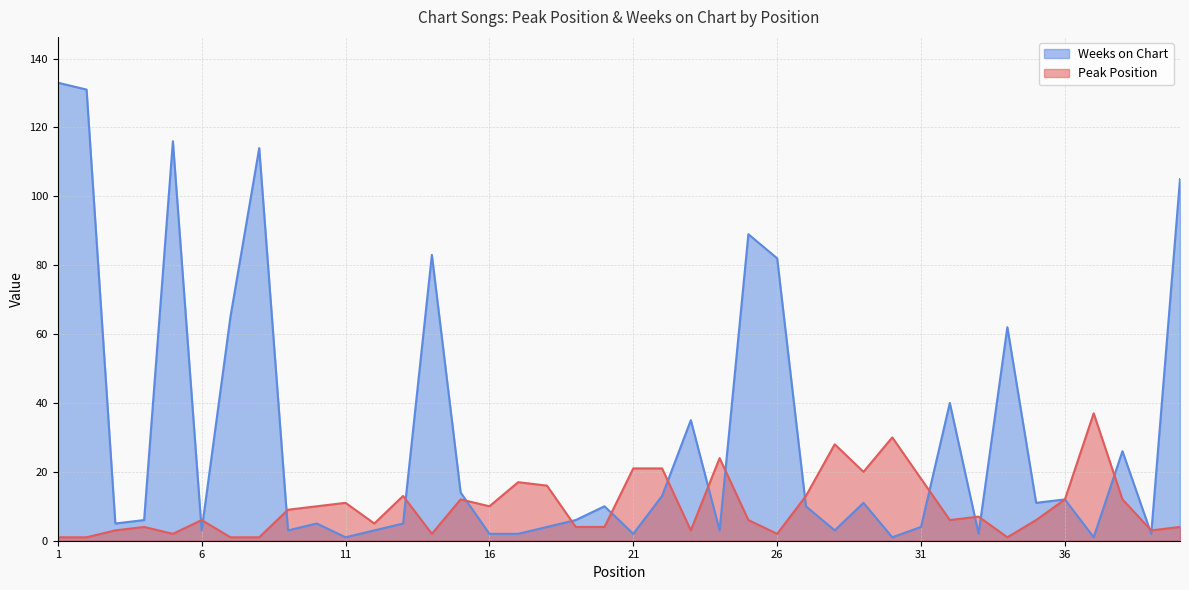

At how many categories does at least one series exceed 123?

2